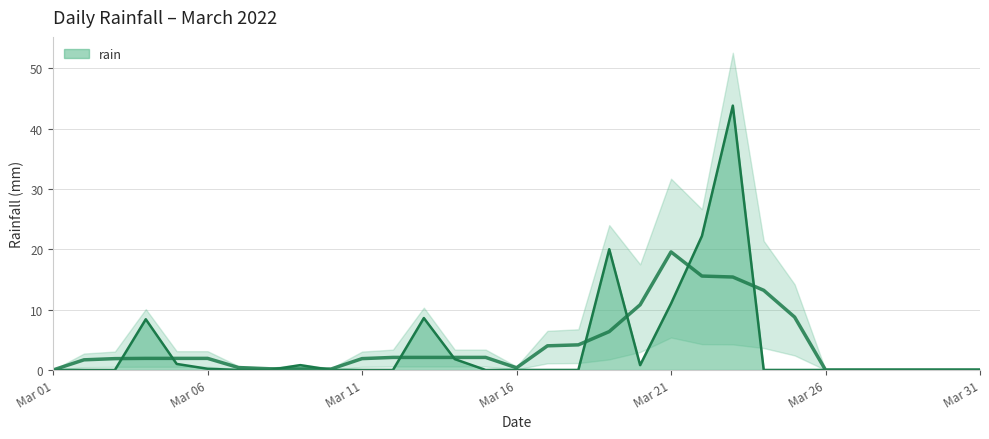

How many lines are shown in the chart?

1